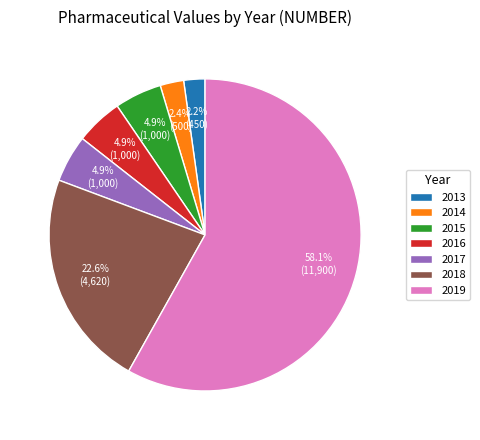

Count the number of slices in the pie.

7